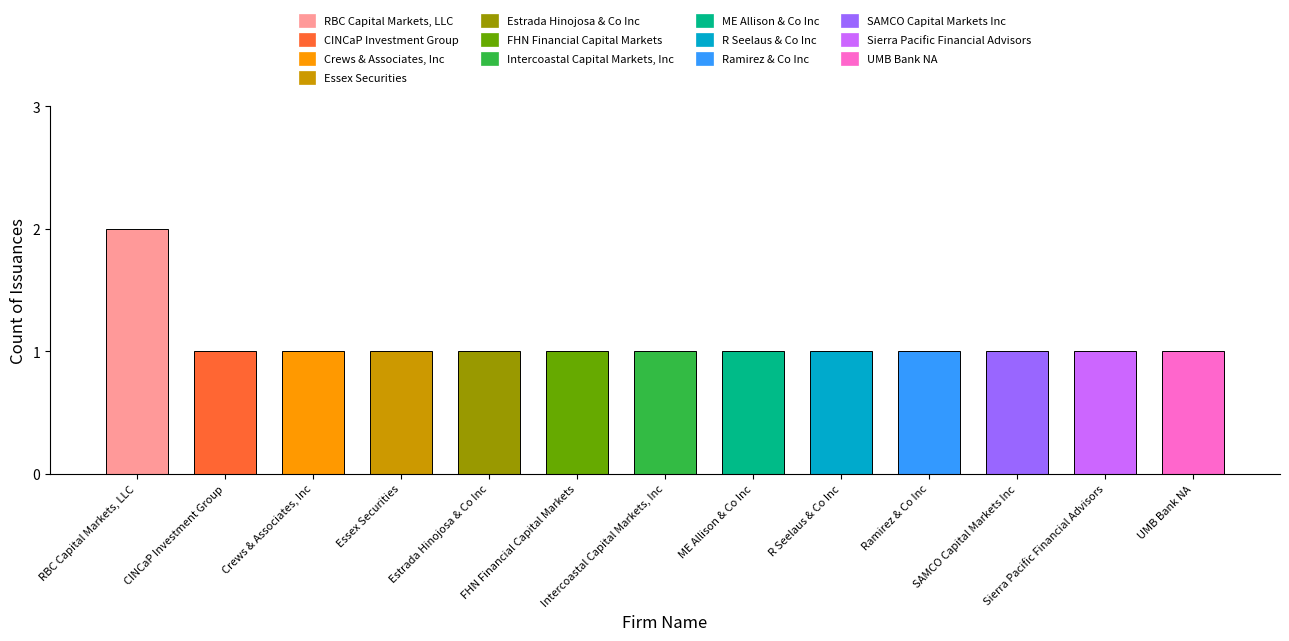

Reading left to right, what are all the values shown in this chart?

2	1	1	1	1	1	1	1	1	1	1	1	1